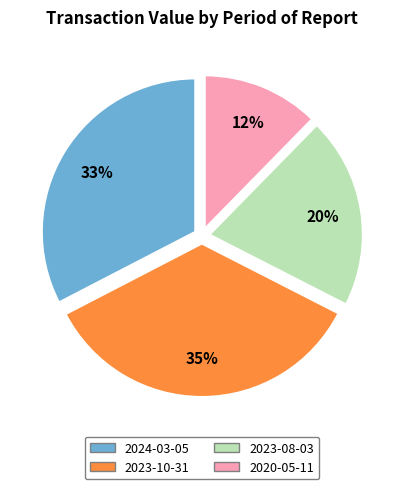

To the nearest percent, what is the combined percentage of 2024-03-05 and 2020-05-11?

45%